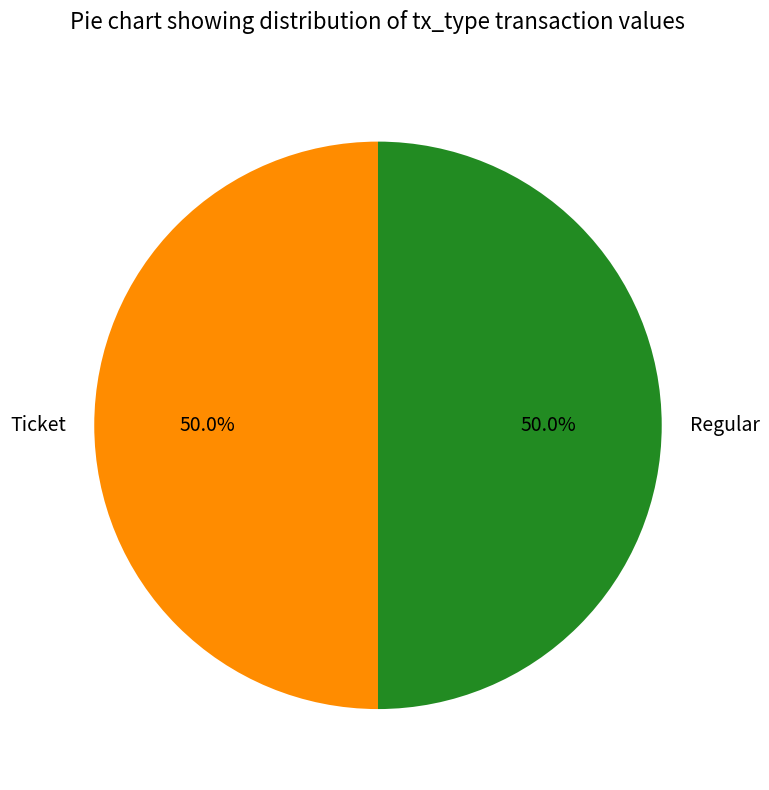

Combined, what portion of the pie is Ticket and Regular?

100.0%